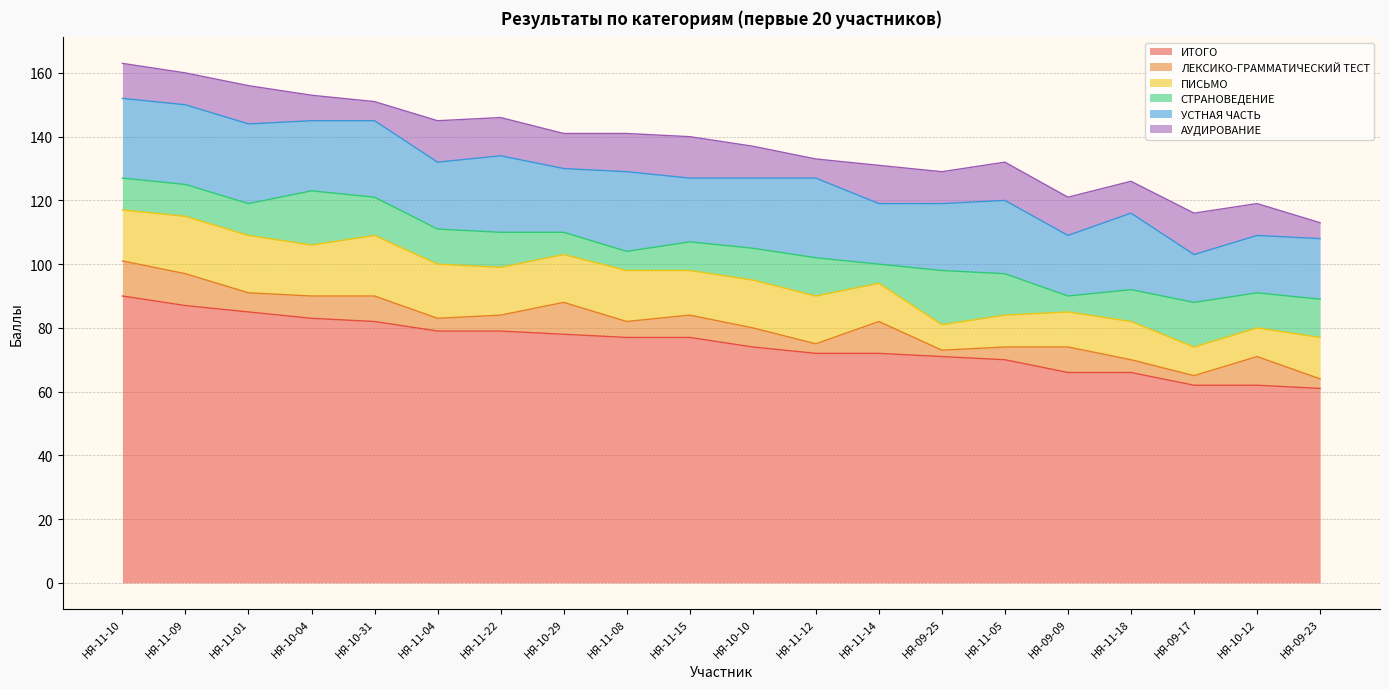

Which has a higher value, НЯ-11-04 or НЯ-11-22?

НЯ-11-04